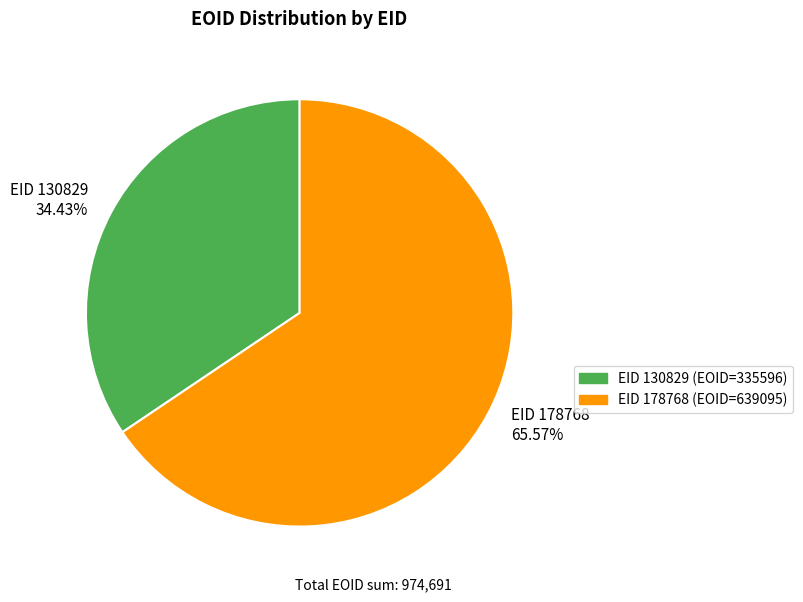

How many segments does this pie chart have?

2